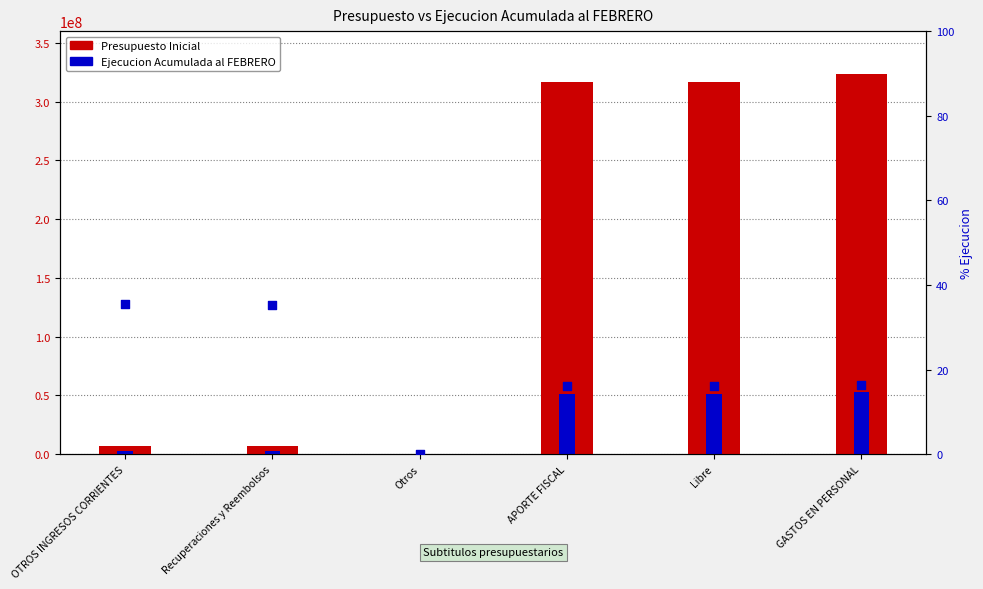

At how many categories does at least one series exceed 217507915?

3